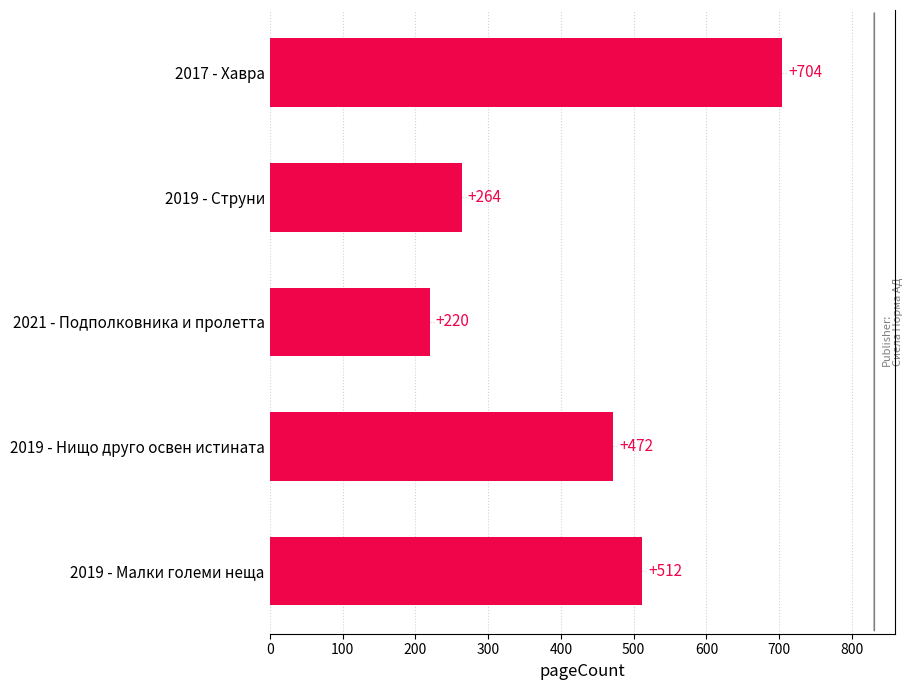

How many bars are there in total?

5